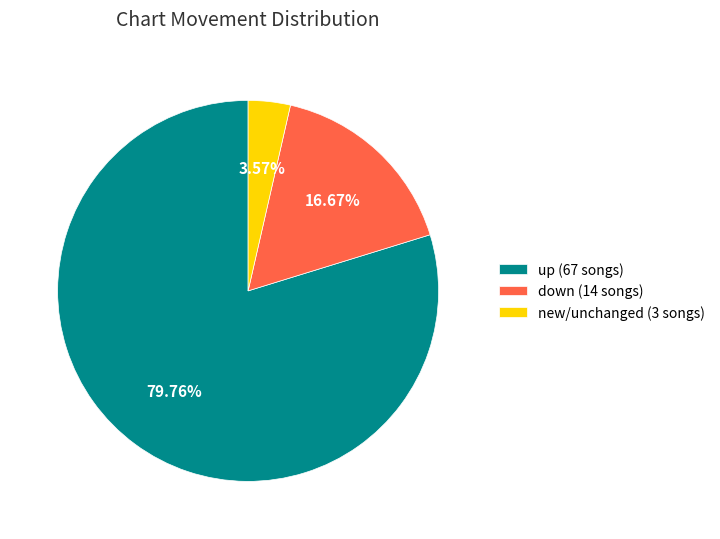

What is the ratio of the value at down (14 songs) to the value at new/unchanged (3 songs)?

4.7